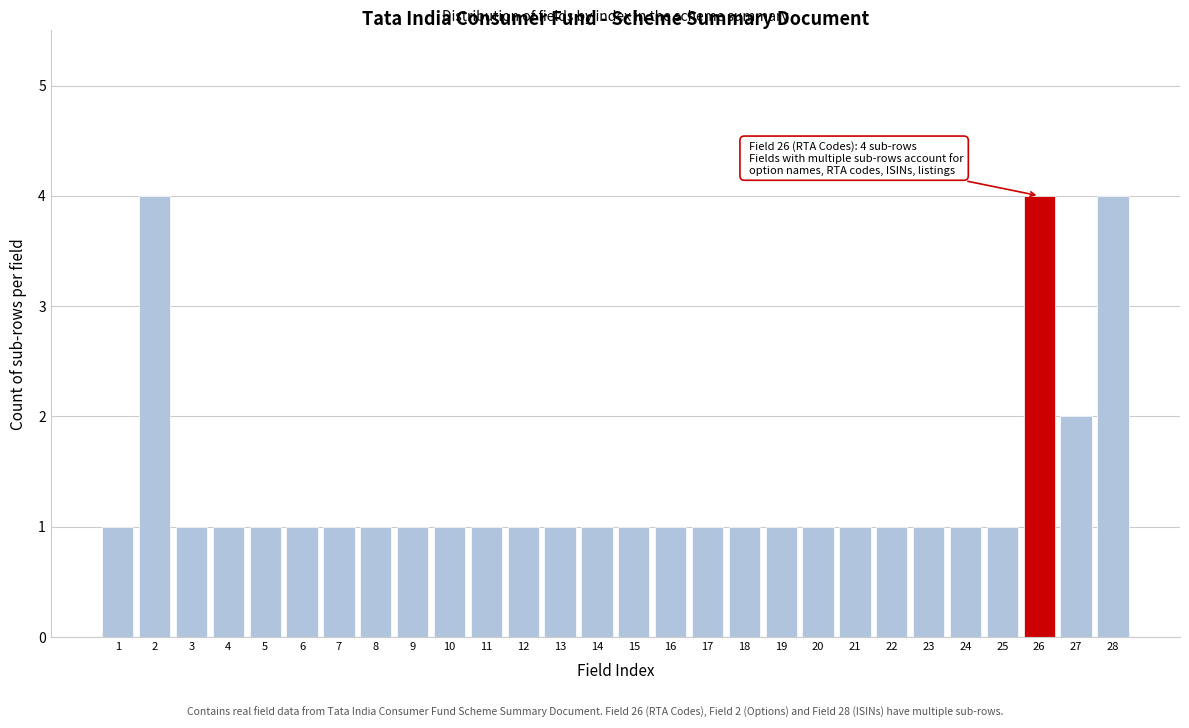

Reading left to right, what are all the values shown in this chart?

1=1	2=4	3=1	4=1	5=1	6=1	7=1	8=1	9=1	10=1	11=1	12=1	13=1	14=1	15=1	16=1	17=1	18=1	19=1	20=1	21=1	22=1	23=1	24=1	25=1	26=4	27=2	28=4